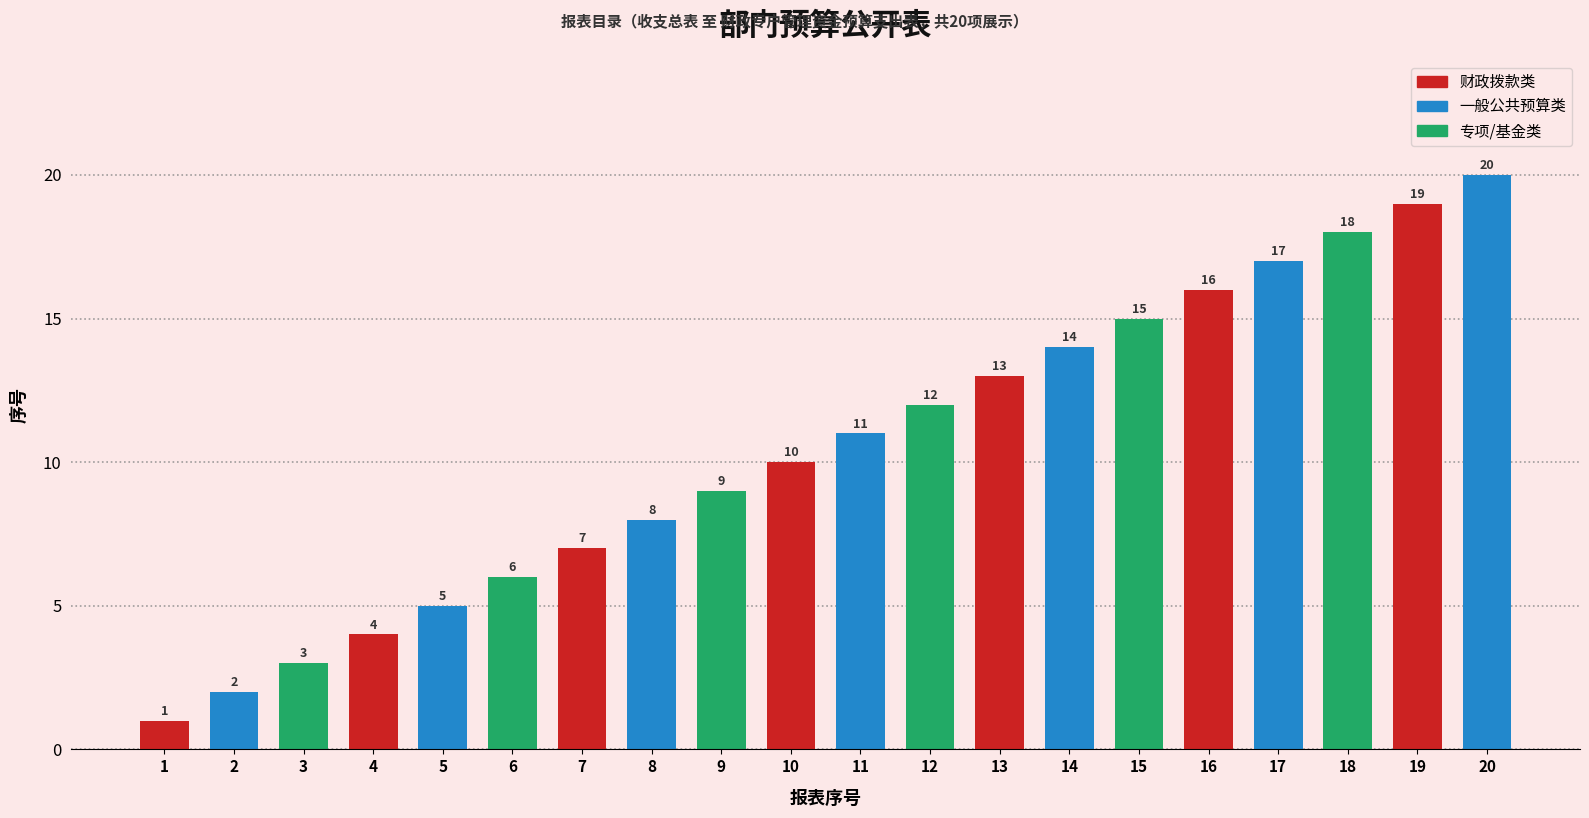

What is the ratio of the value at 13 to the value at 12?

1.1